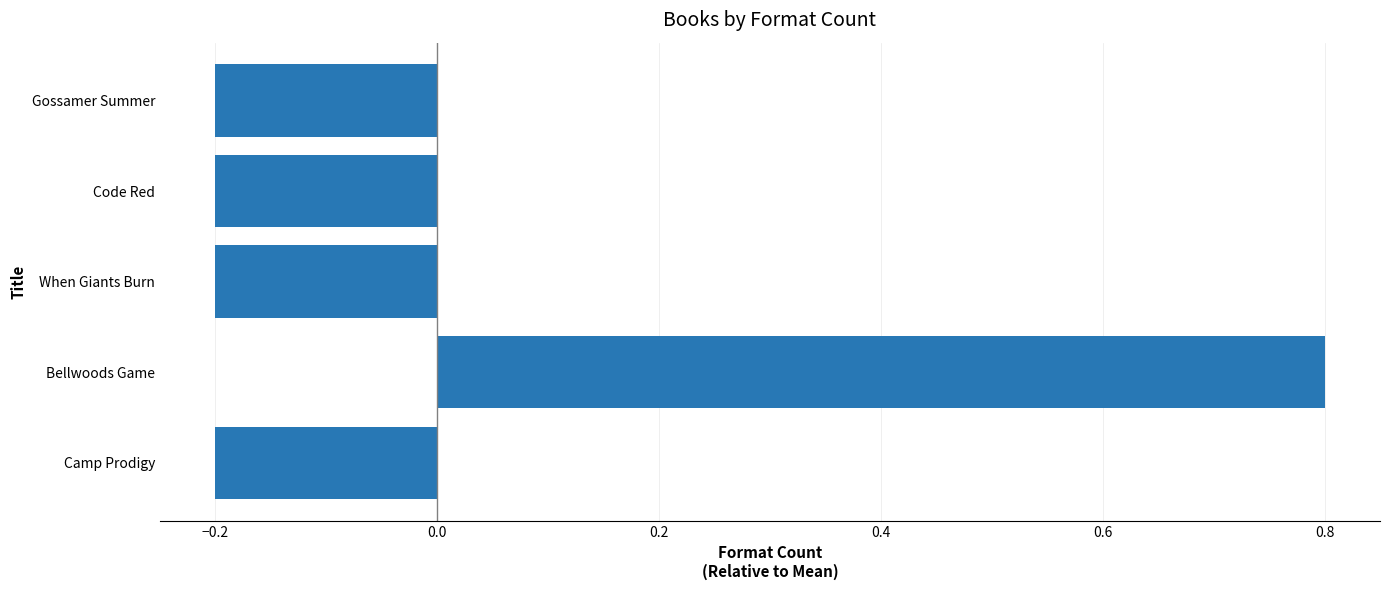

What is the greatest value displayed?

0.8